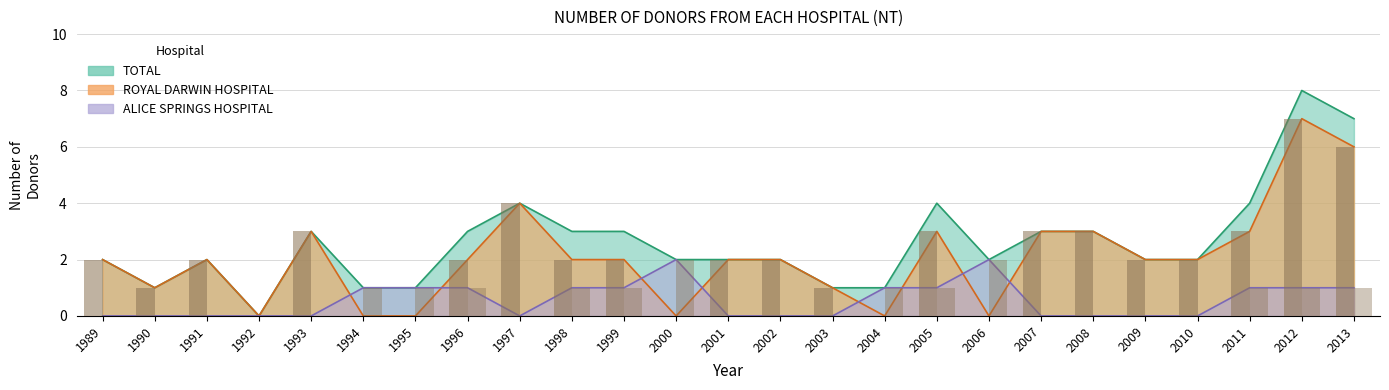

At which category is the sum across all series the highest?

2012